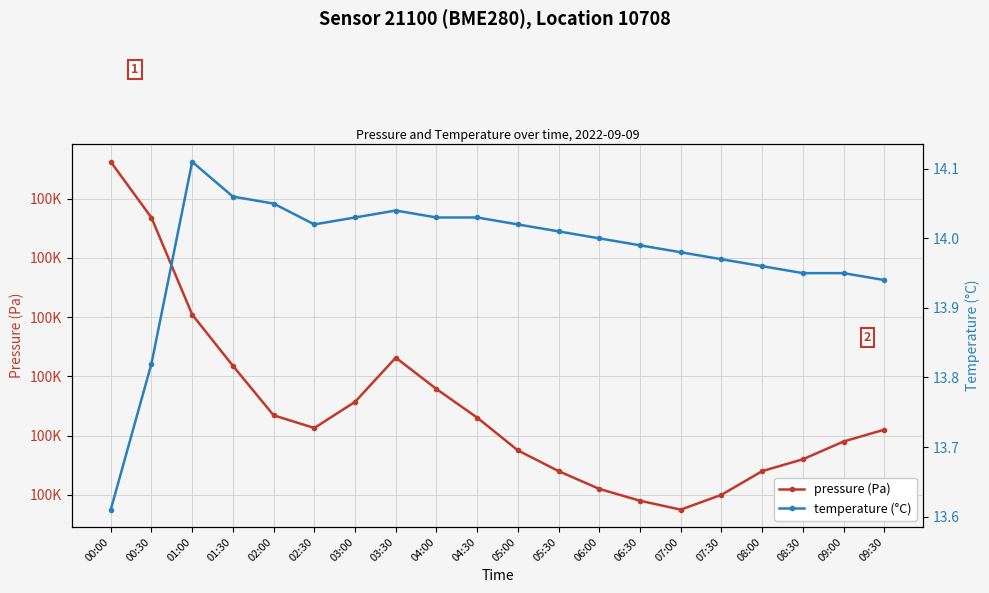

Which series has the largest total across all categories?

pressure (Pa)